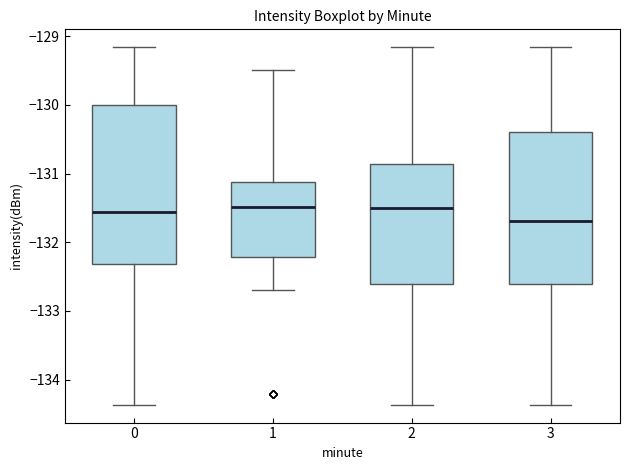

Where is the lower edge of the box at x = 3 on the y-axis? The values are not printed on the chart, so give them approximately, as read against the axis.

-132.6